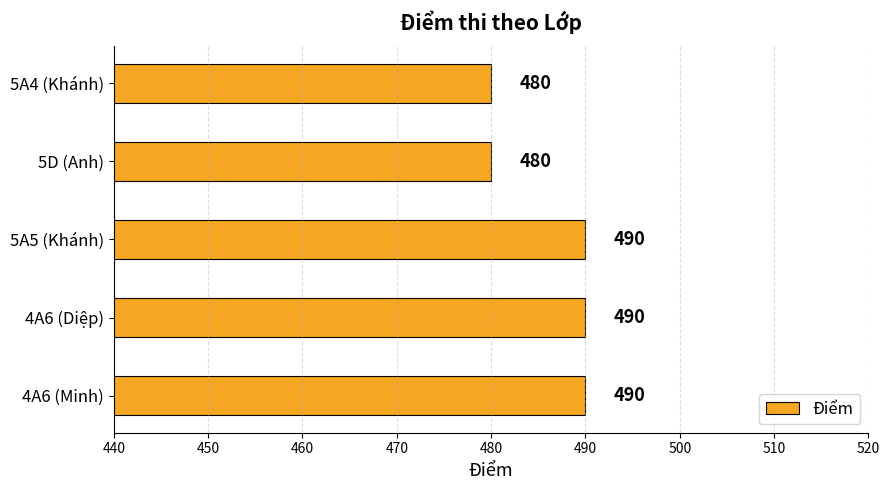

Reading top to bottom, what are all the values shown in this chart?

5A4 (Khánh)=480	5D (Anh)=480	5A5 (Khánh)=490	4A6 (Diệp)=490	4A6 (Minh)=490